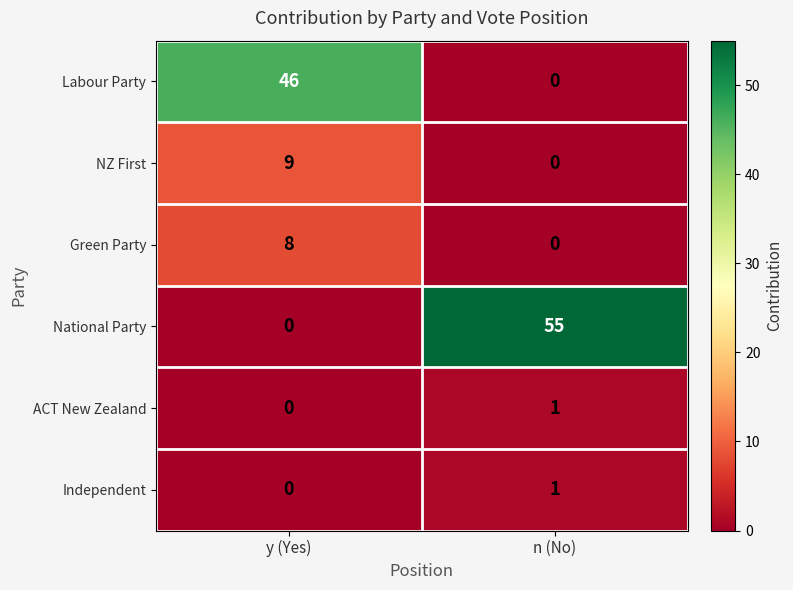

What is the total value across all series at n (No)?

57